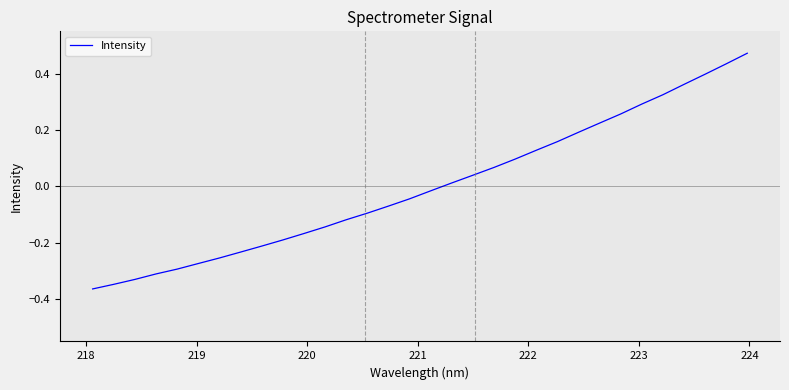

What is the difference between the maximum and minimum values?

0.8